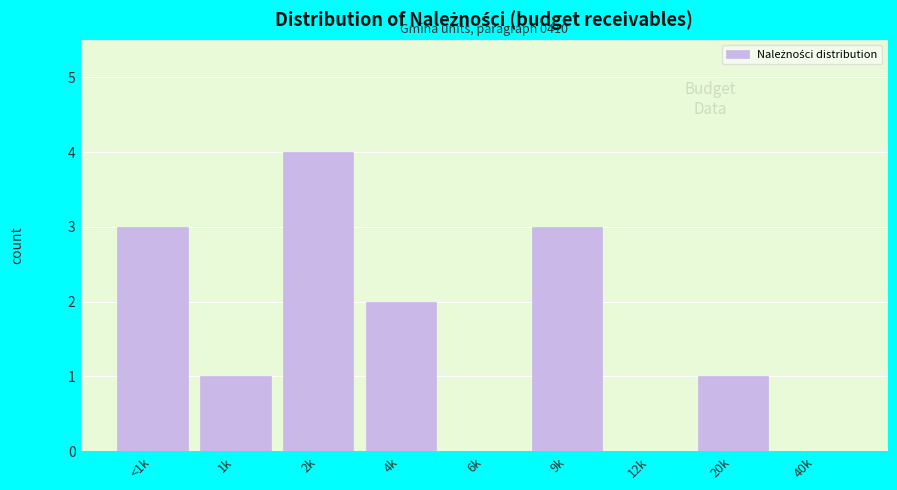

Reading left to right, list all the values displayed in this chart.

<1k=3	1k=1	2k=4	4k=2	6k=0	9k=3	12k=0	20k=1	40k=0